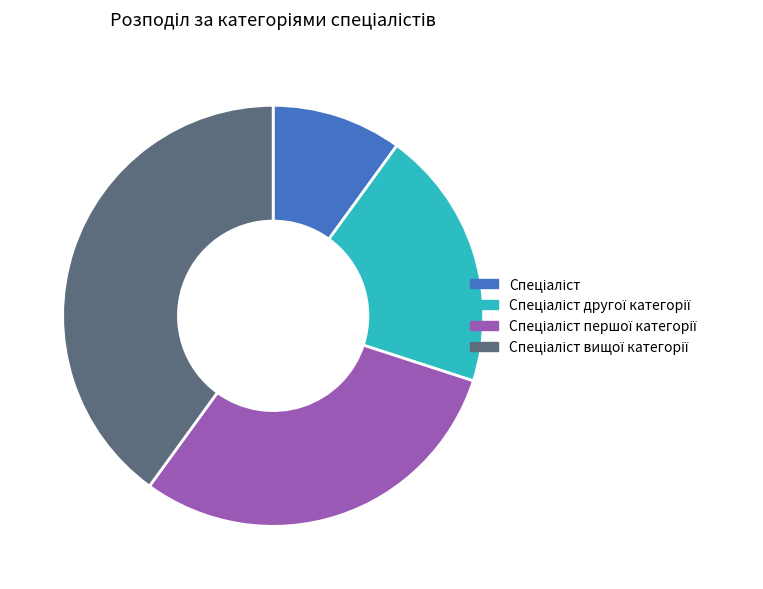

Is there a majority slice in this chart?

No